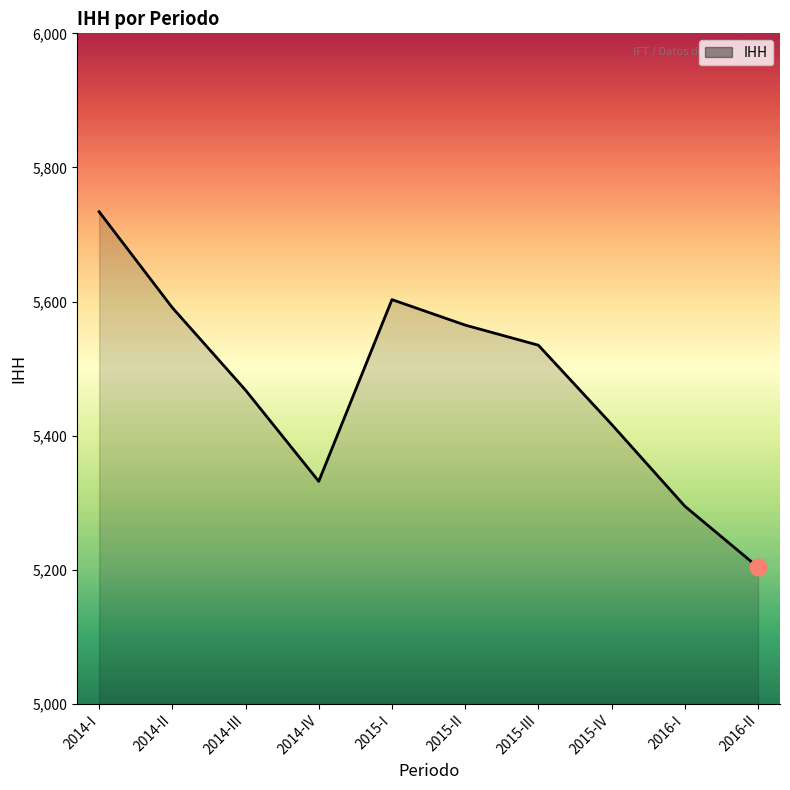

Reading right to left, what are all the values shown in this chart?

2016-II=5204	2016-I=5295	2015-IV=5417	2015-III=5535	2015-II=5565	2015-I=5603	2014-IV=5332	2014-III=5468	2014-II=5591	2014-I=5734